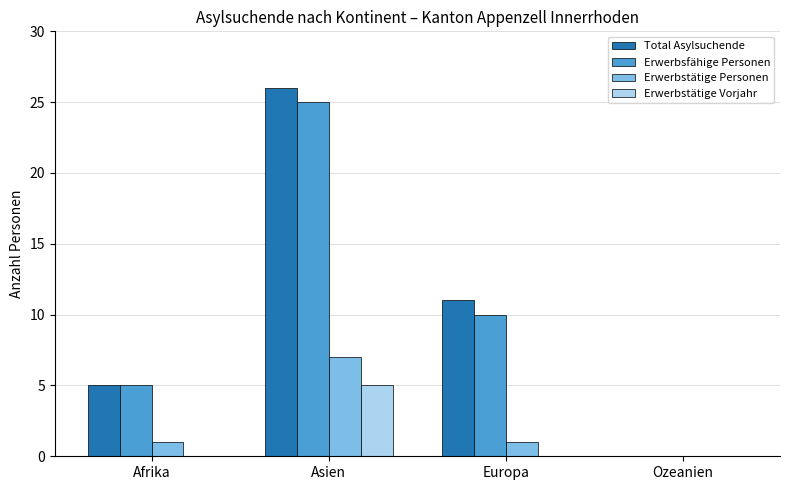

Between Europa and Ozeanien, which series saw the biggest shift?

Total Asylsuchende